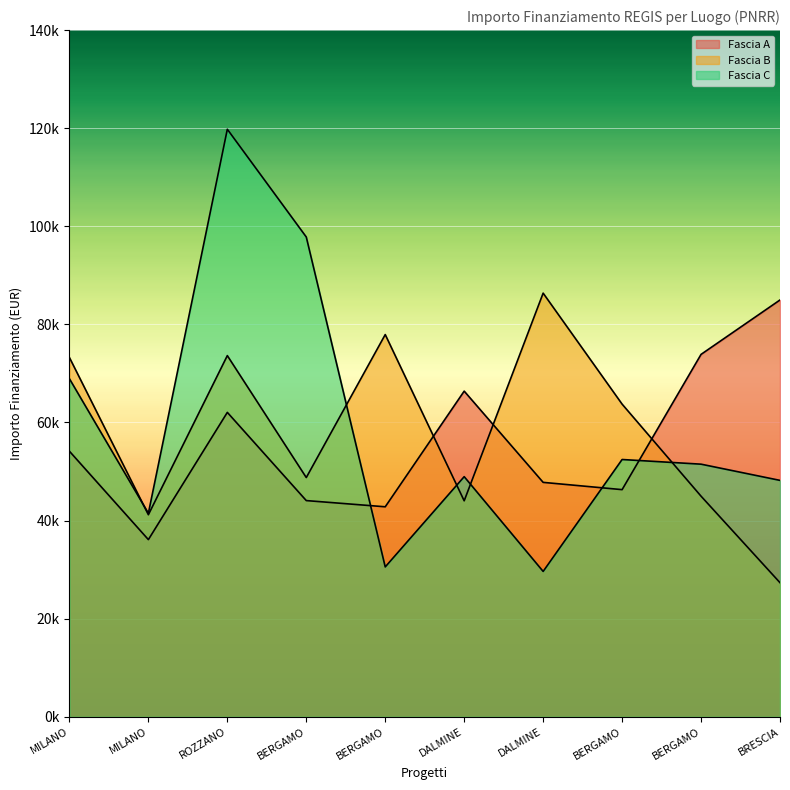

At how many categories does at least one series exceed 28430?

10